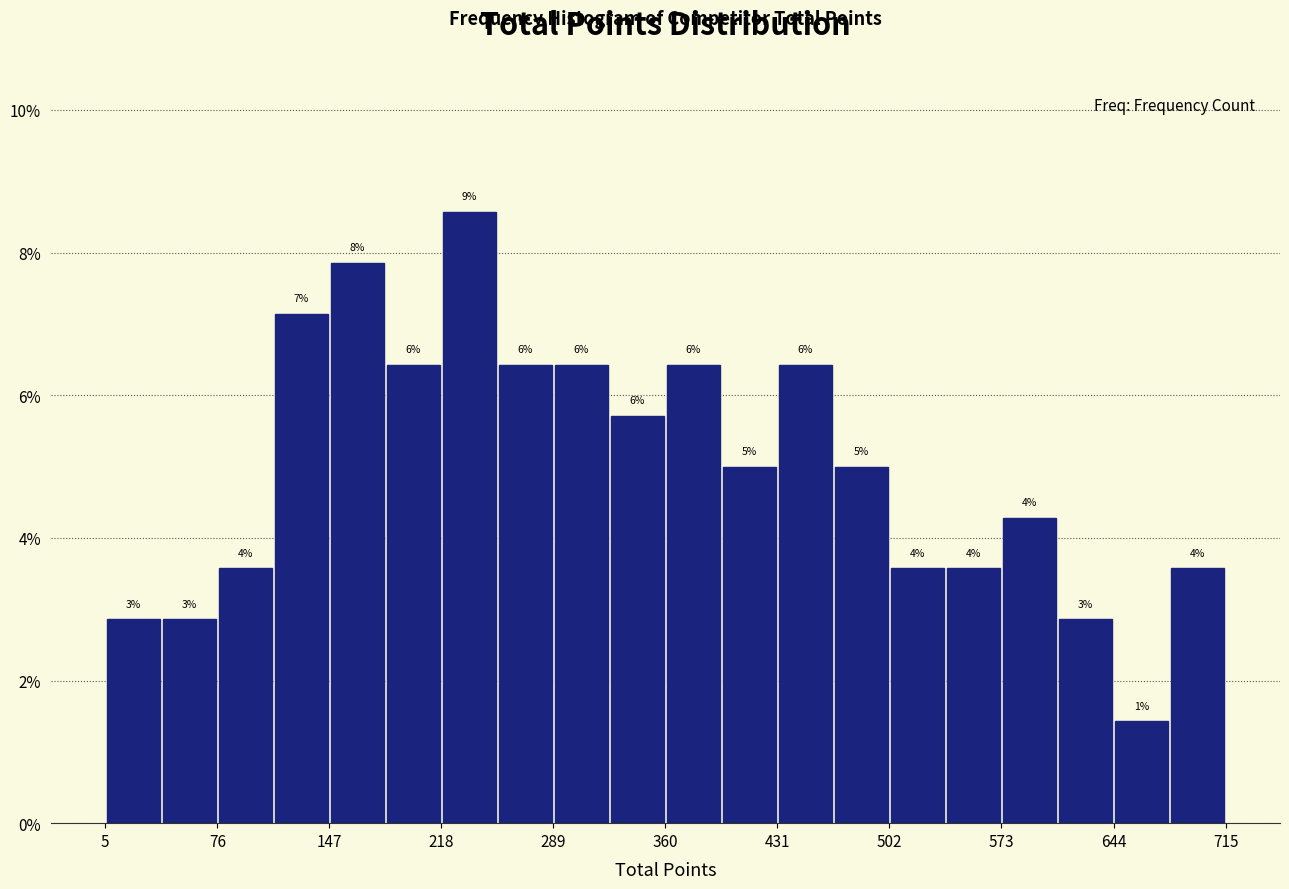

Read against the x-axis, roughly where is the centre of the tallest bar?

240